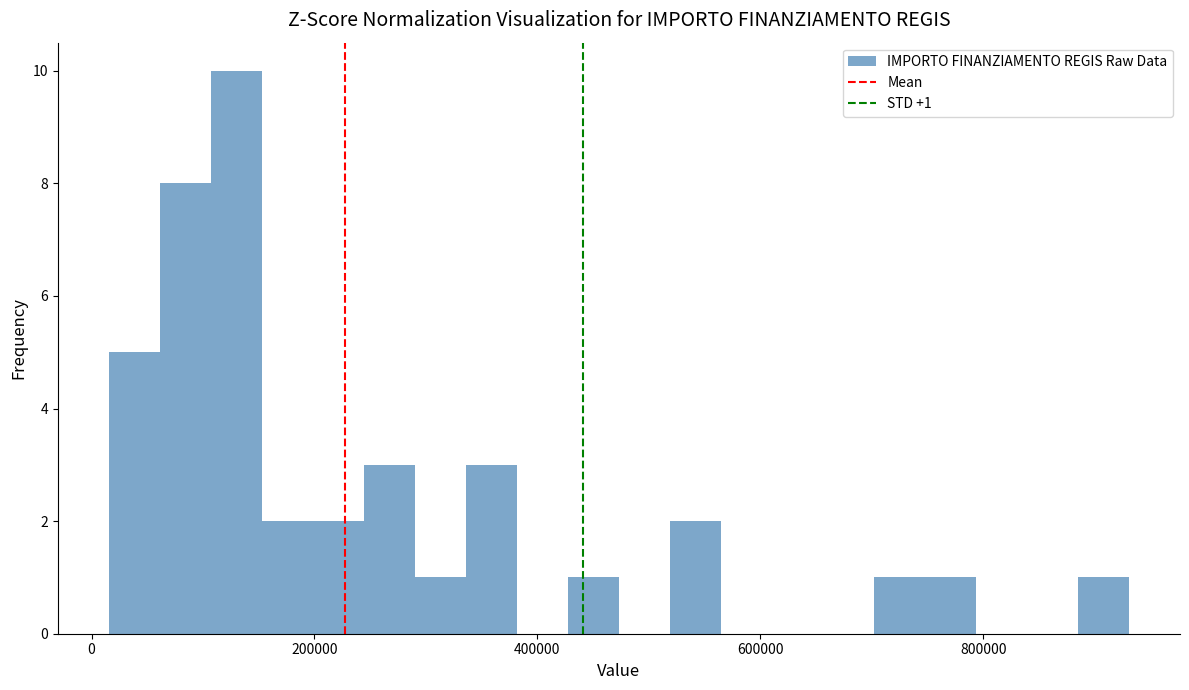

Read against the x-axis, roughly where is the centre of the tallest bar?

120000